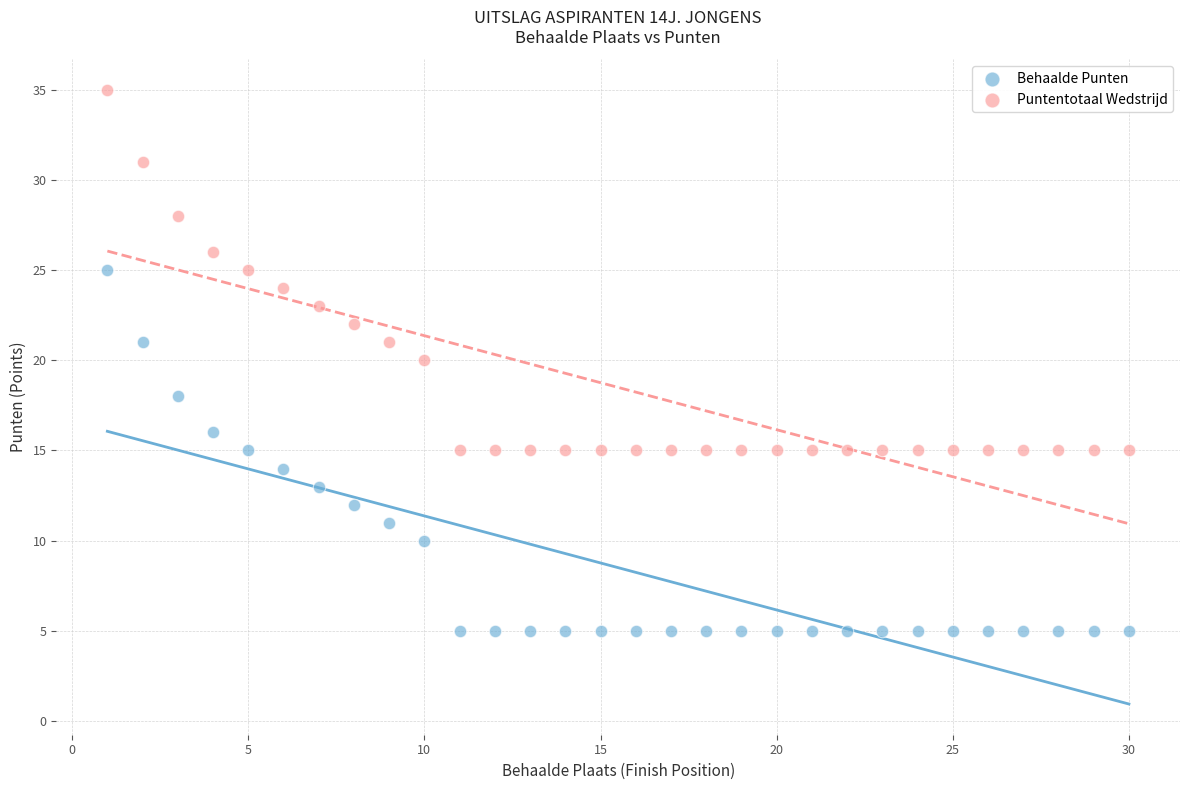

Across all data points, what is the range of X values (max minus min)?

29